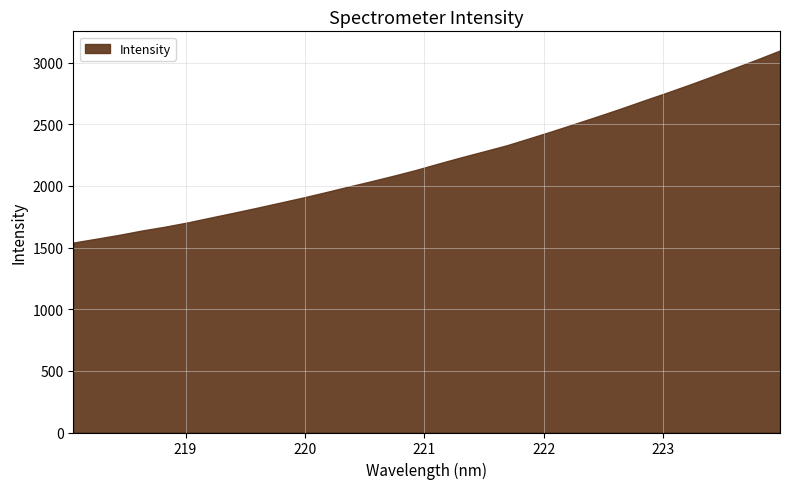

What position from the right is 222.263?

10